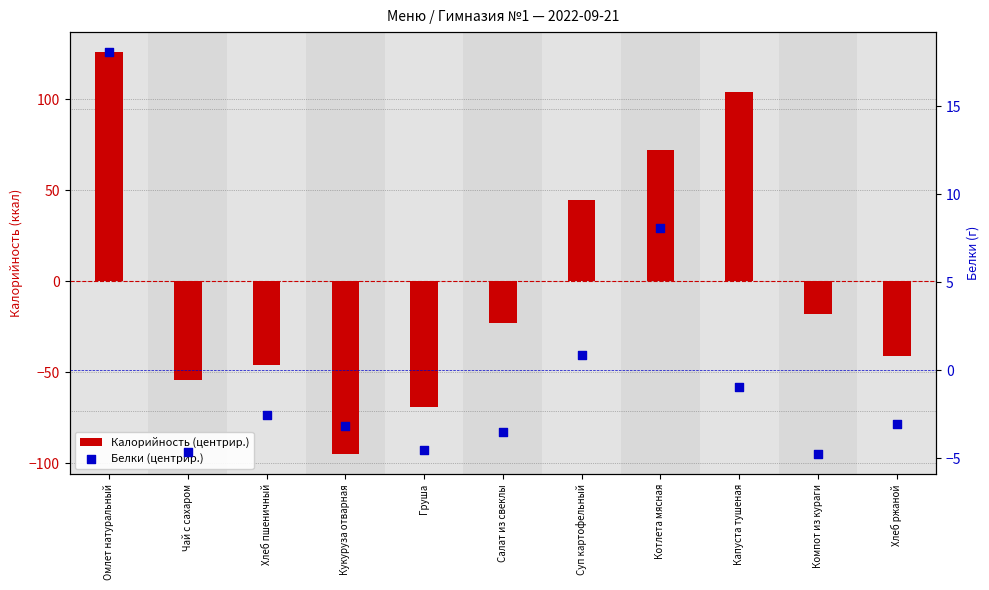

At which category is the sum across all series the highest?

Омлет натуральный